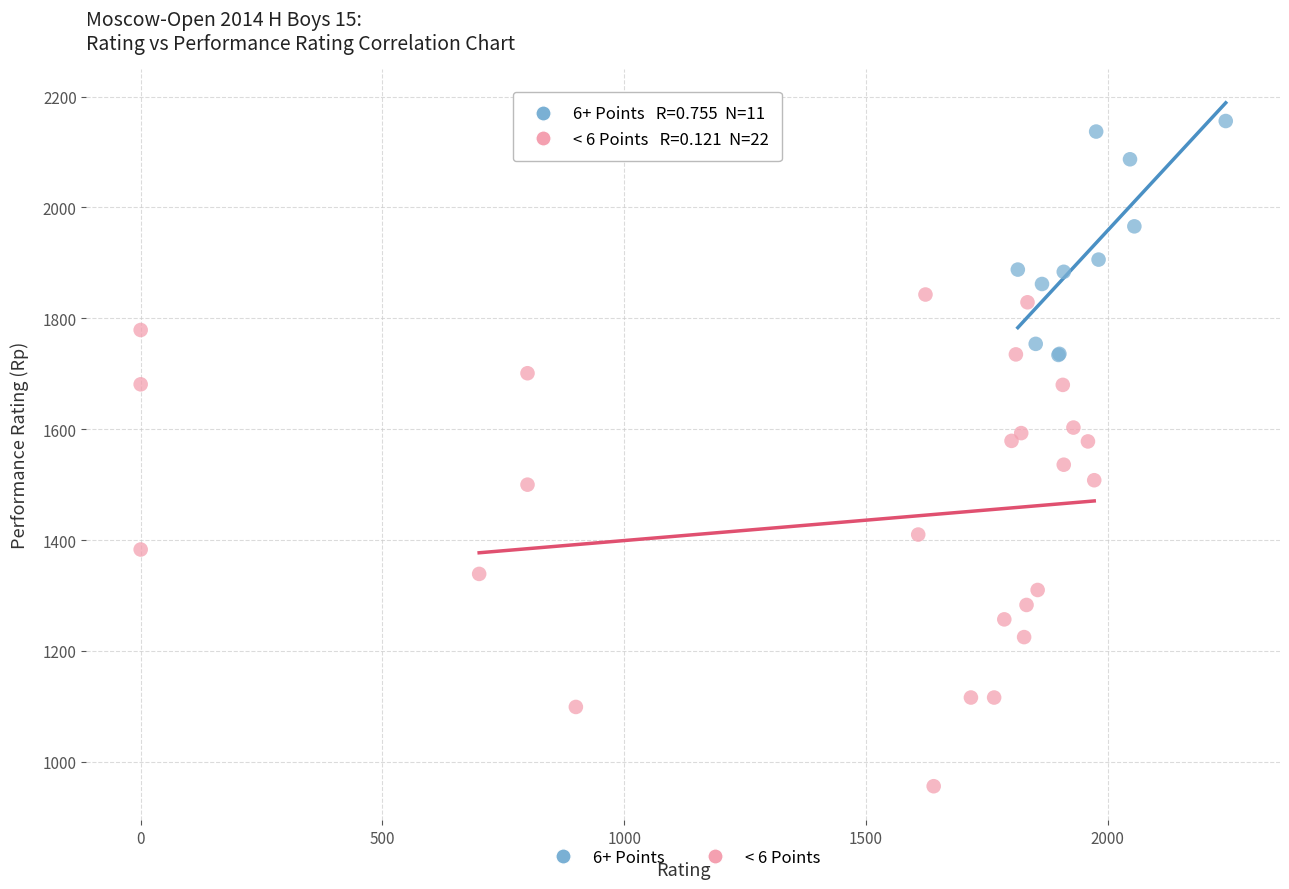

Which series has the widest spread of Y values?

< 6 Points